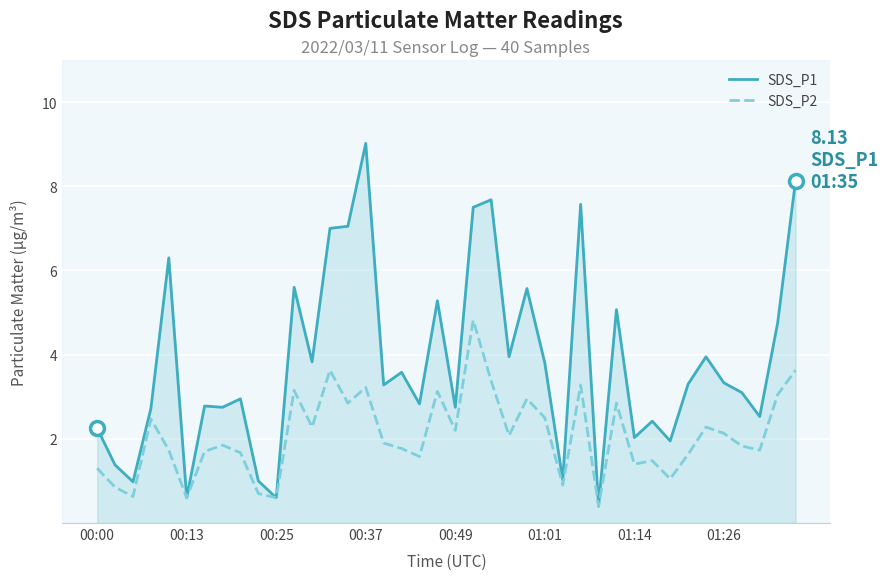

What is the maximum value shown in the chart?

9.0